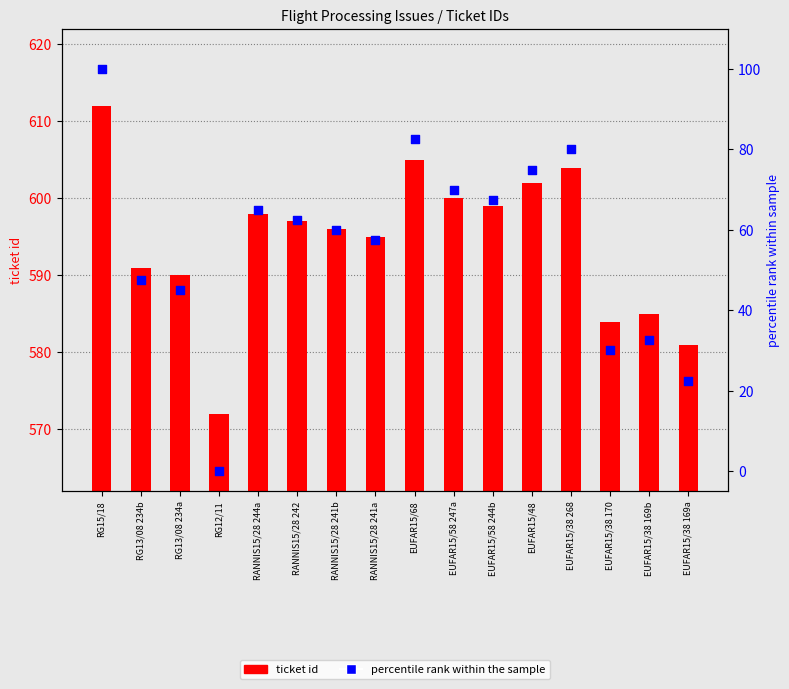

At which category is the sum across all series the highest?

RG15/18